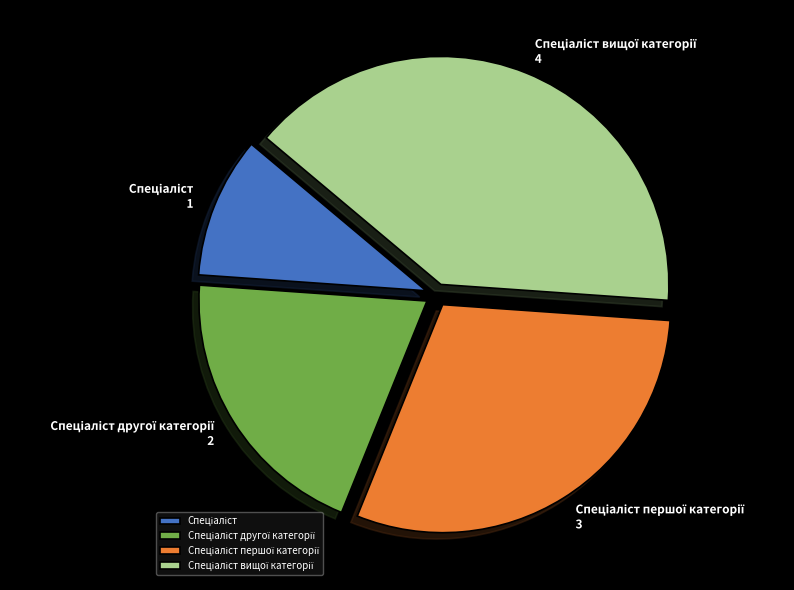

Is there any slice that represents more than half of the pie?

No